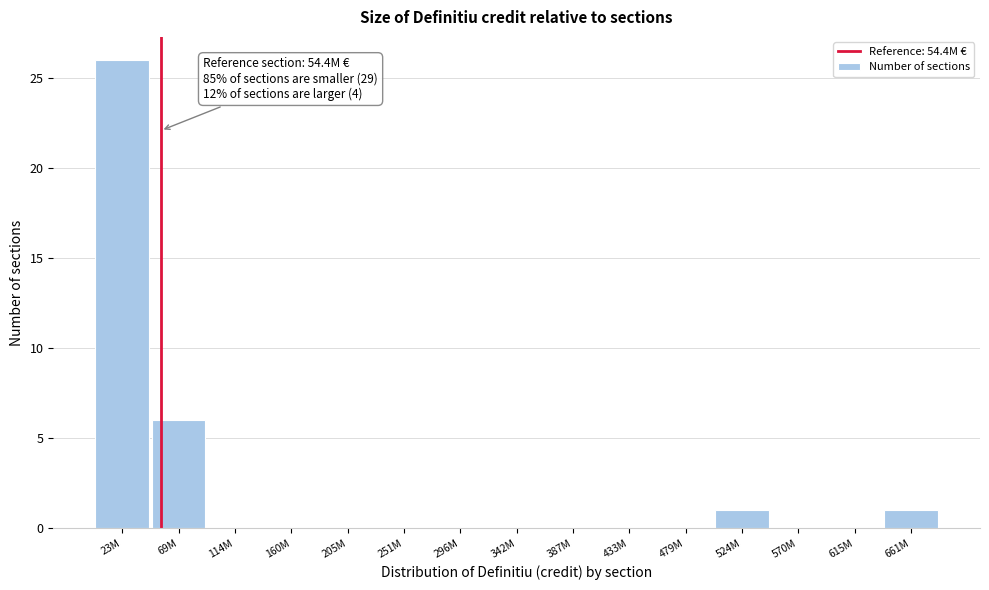

Reading right to left, transcribe all the data shown in this chart.

661M=1	615M=0	570M=0	524M=1	479M=0	433M=0	387M=0	342M=0	296M=0	251M=0	205M=0	160M=0	114M=0	69M=6	23M=26